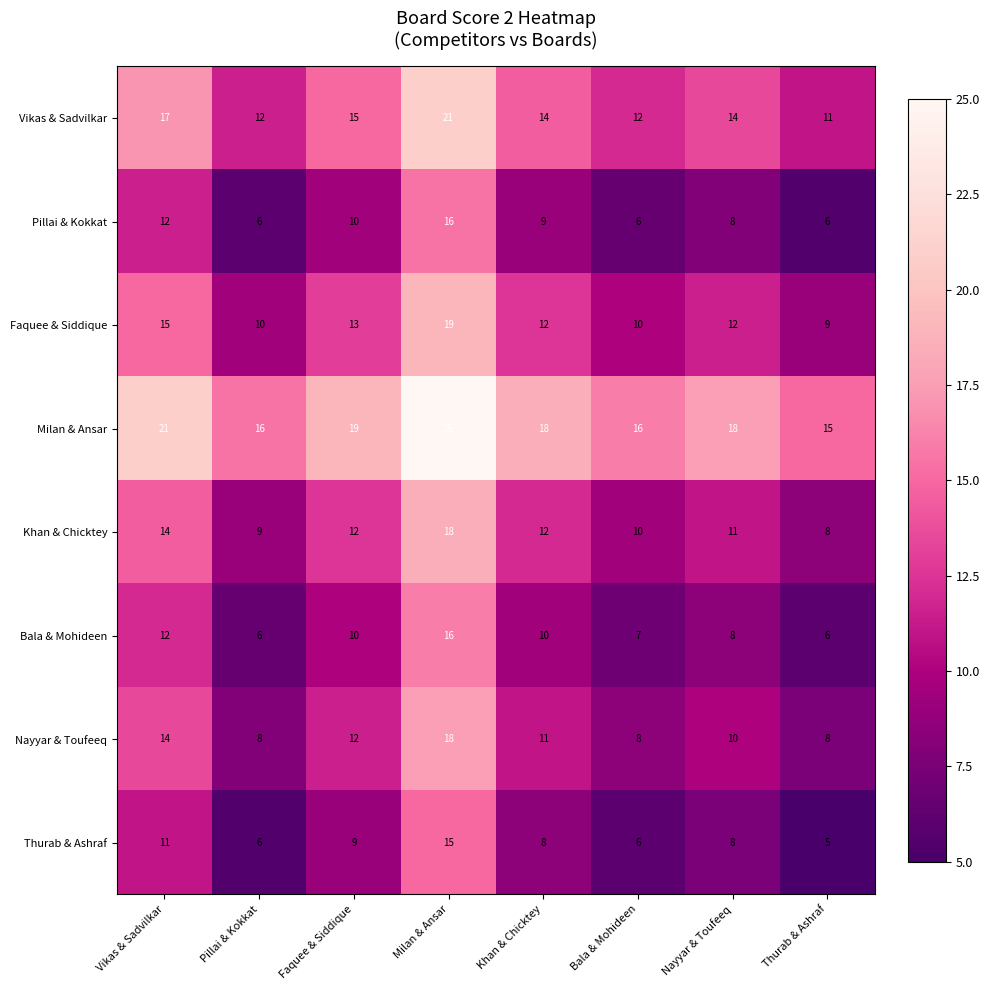

What is the average value of the Nayyar & Toufeeq series?

11